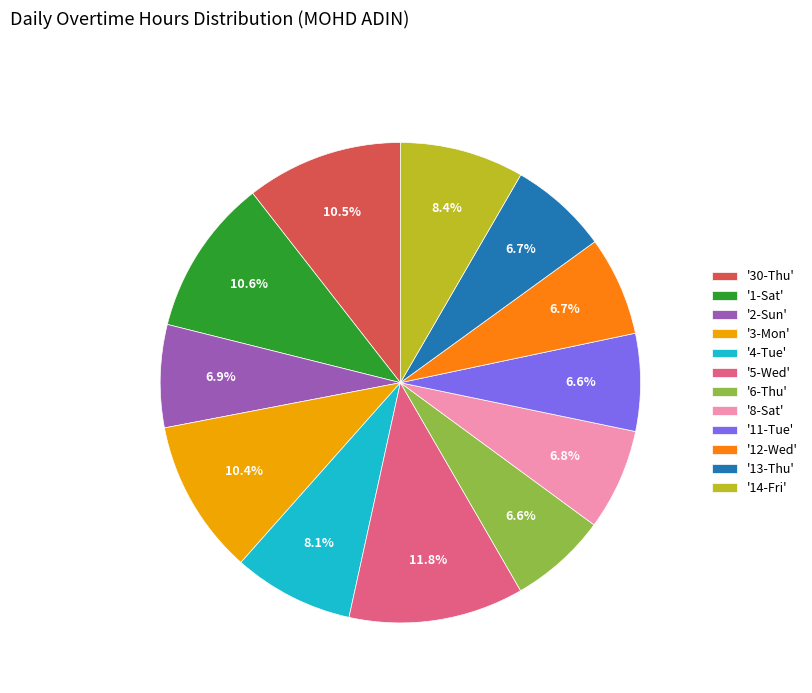

Between '4-Tue' and '3-Mon', which is larger?

'3-Mon'